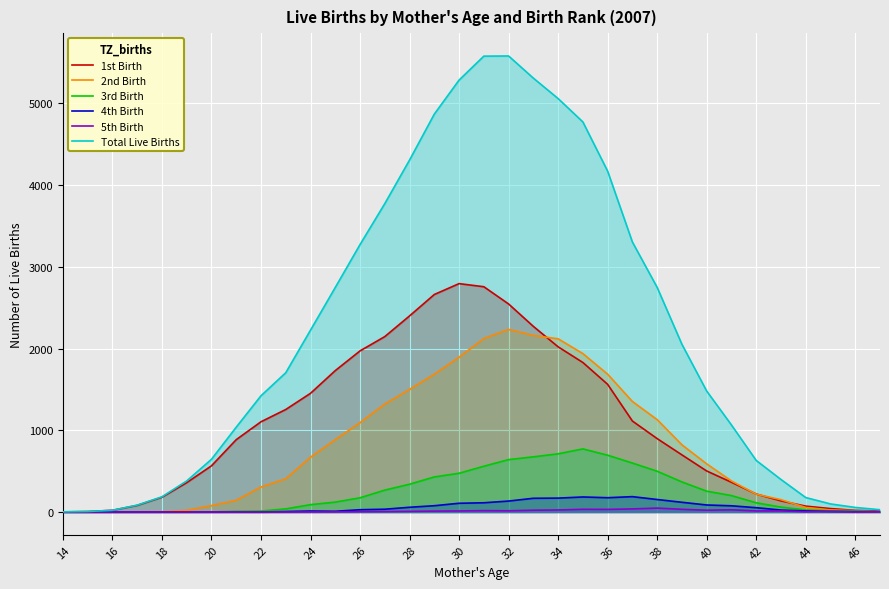

What is the difference between the highest and lowest values at 14?

2